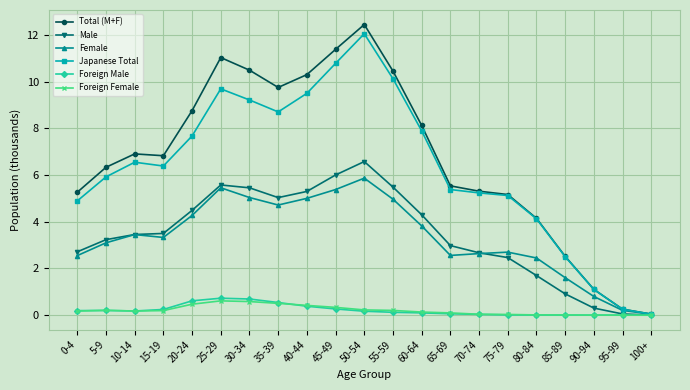

Is the value of Female at 100+ greater than the value of Japanese Total at 85-89?

No